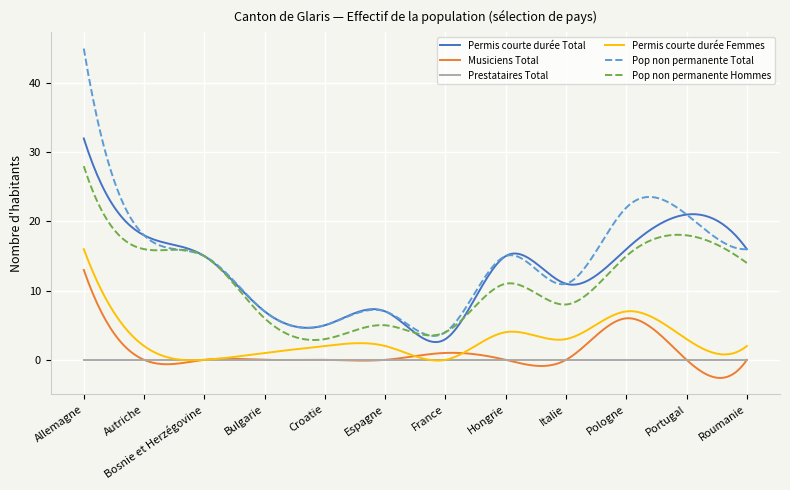

In Pop non permanente Hommes, how many points are lower than both neighbors (excluding endpoints)?

4